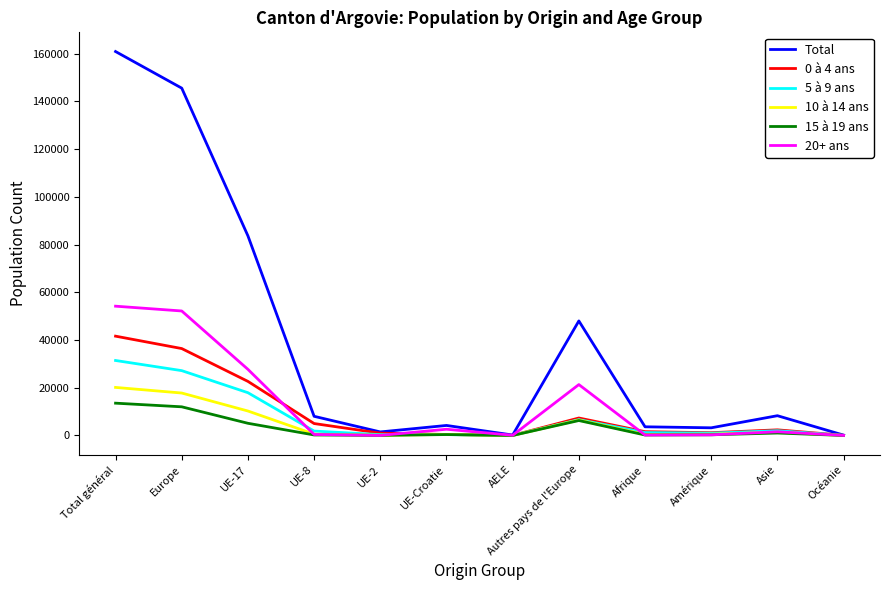

What is the difference between the Total values at Afrique and Europe?

141923